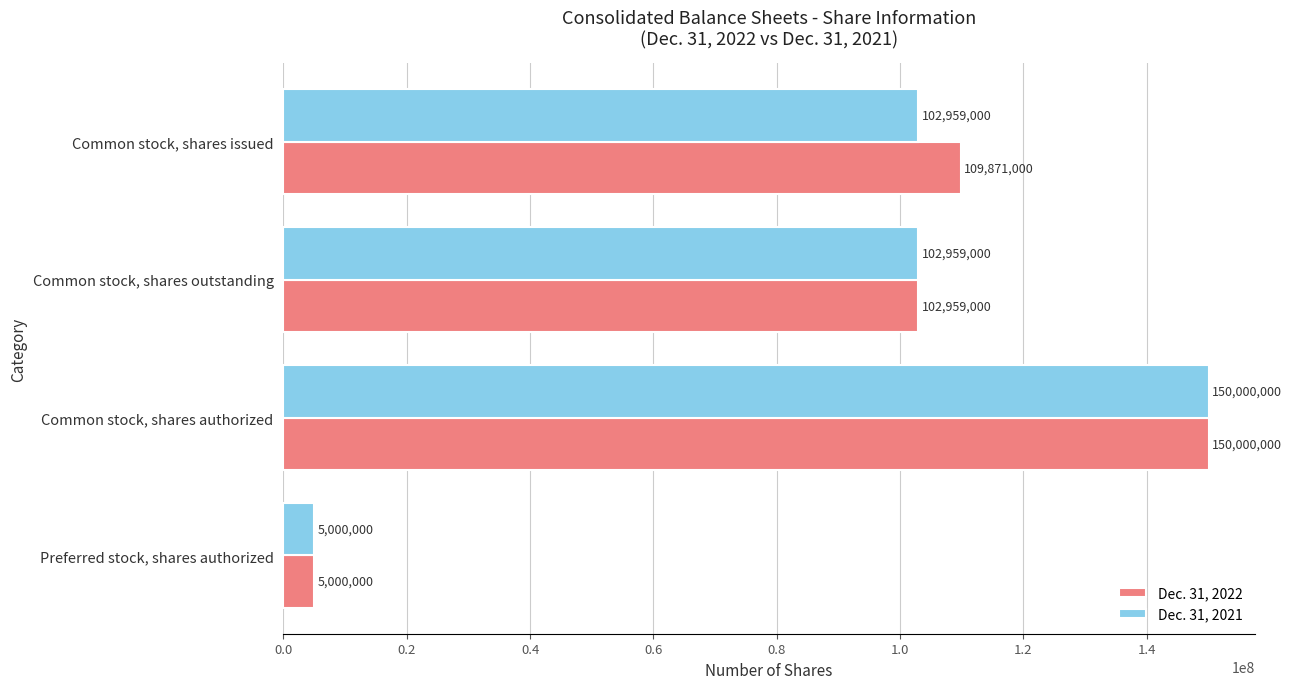

Where is Dec. 31, 2022 nearest to the value 77500000?

Common stock, shares outstanding